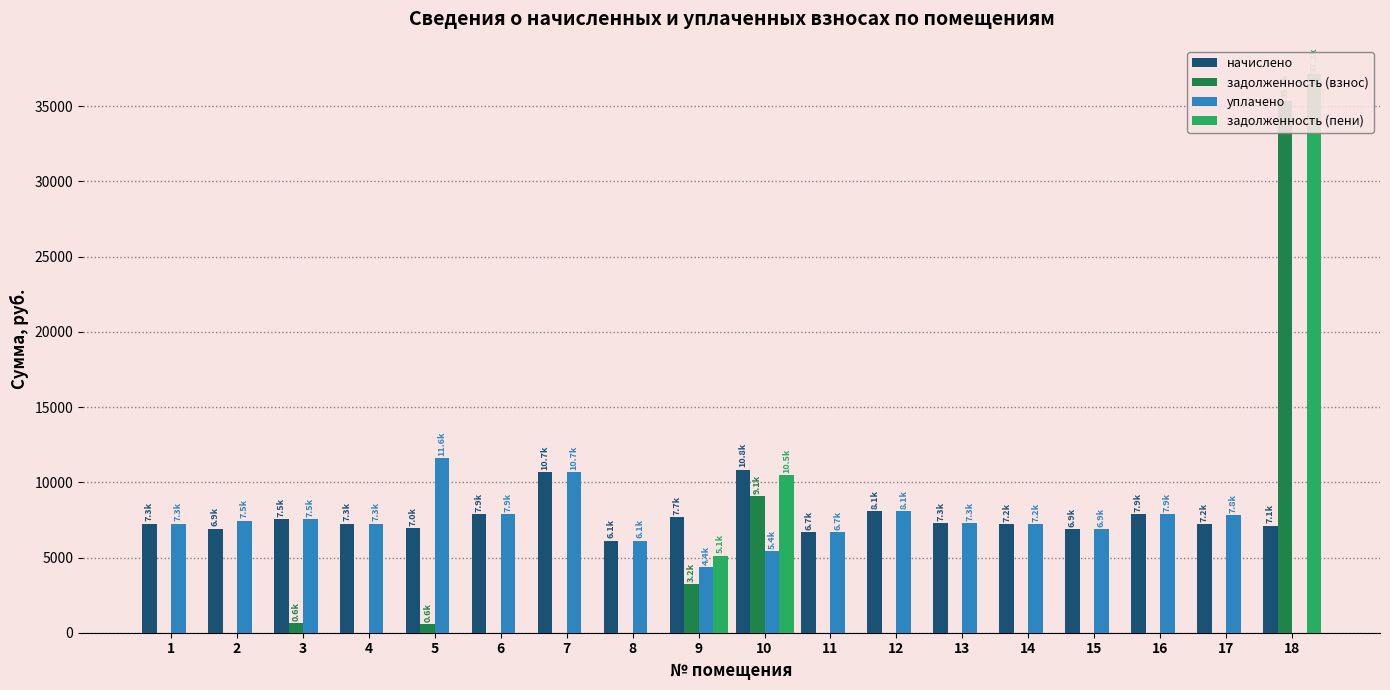

Are the bars grouped side by side (vs. stacked)?

Yes